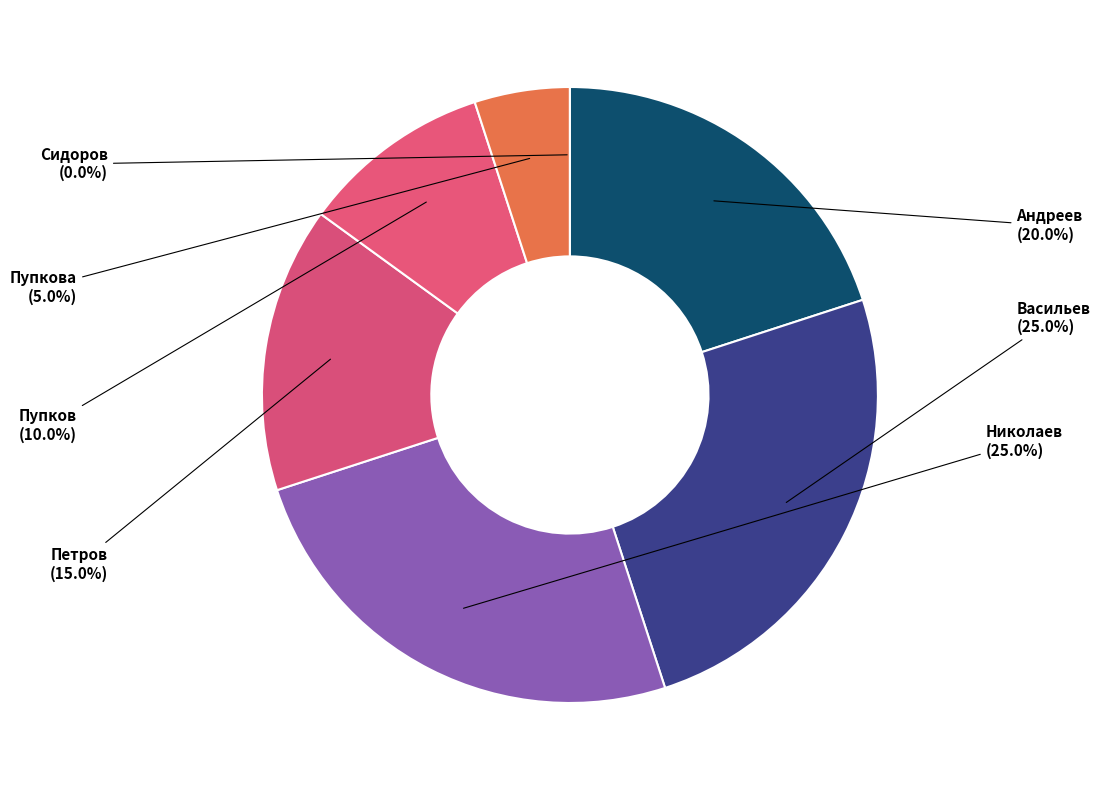

What portion of the pie excludes Пупков?

90.0%